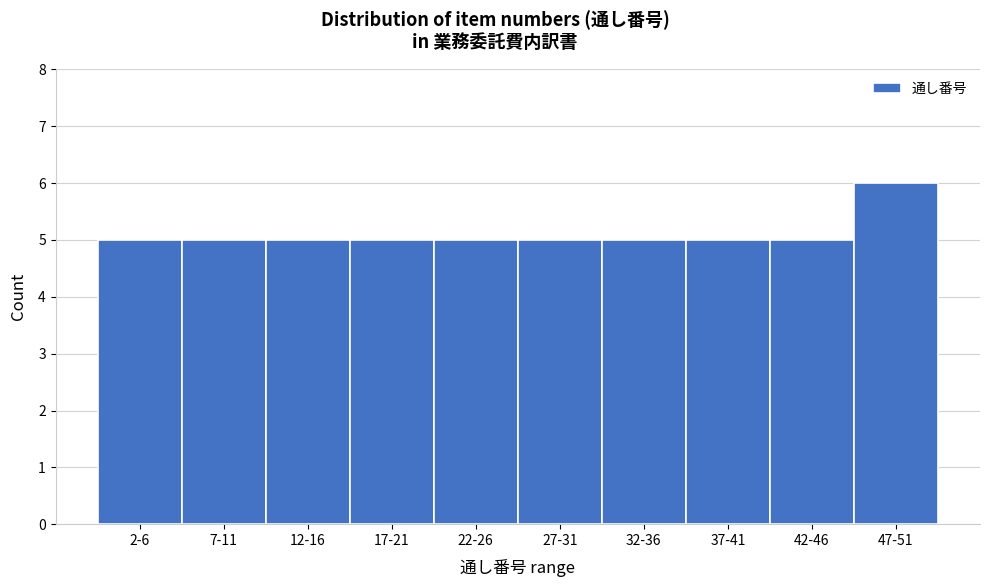

Reading right to left, list all the values displayed in this chart.

47-51=6	42-46=5	37-41=5	32-36=5	27-31=5	22-26=5	17-21=5	12-16=5	7-11=5	2-6=5